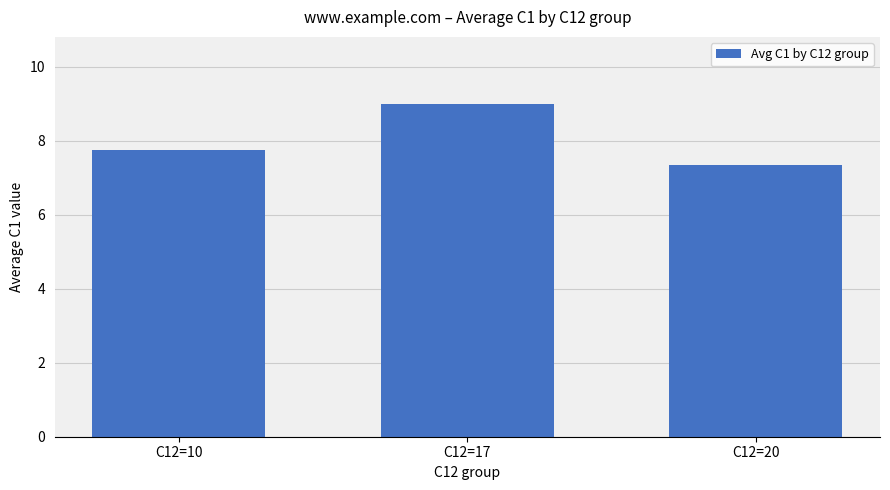

List the labels in order of value, smallest first.

C12=20, C12=10, C12=17